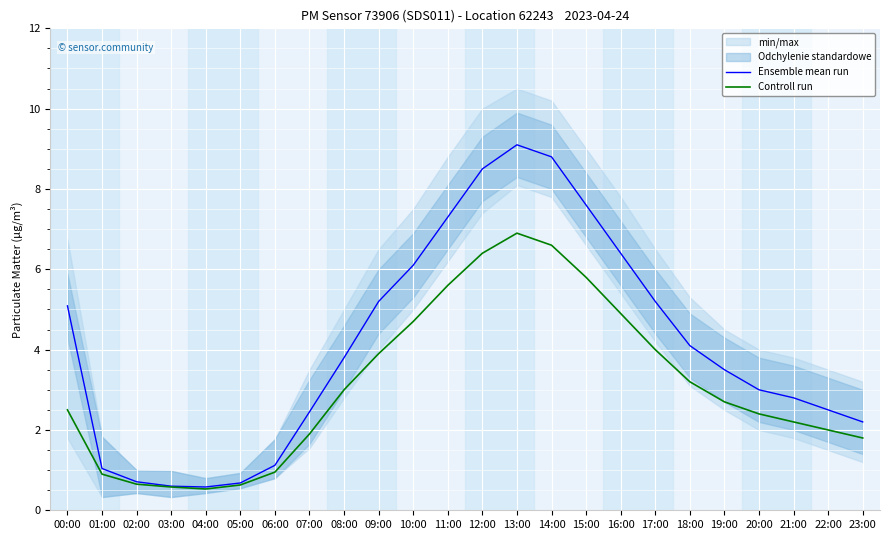

True or false: Controll run has more than 1 points higher than both neighbors.

False